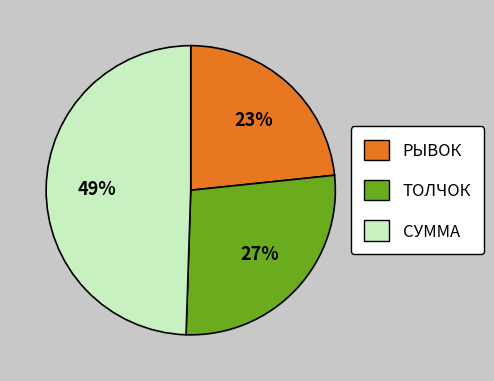

To the nearest percent, what is the average slice percentage?

33%